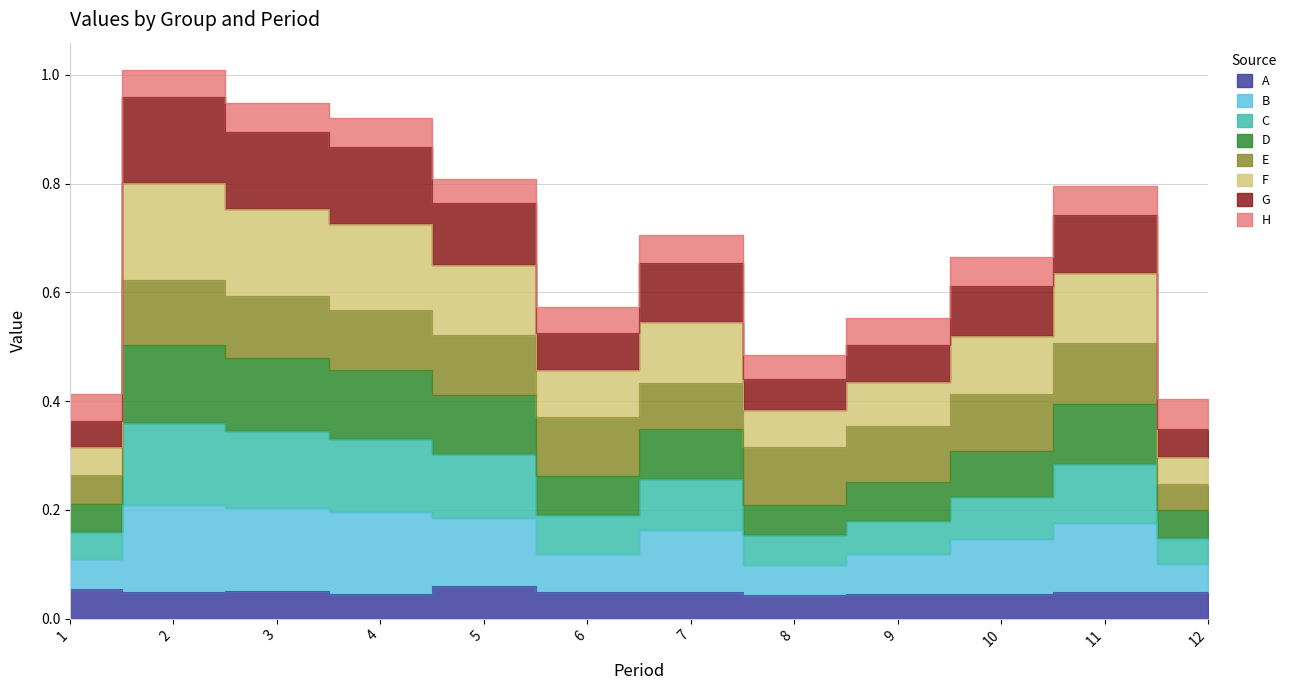

In G, how many points are lower than both neighbors (excluding endpoints)?

2